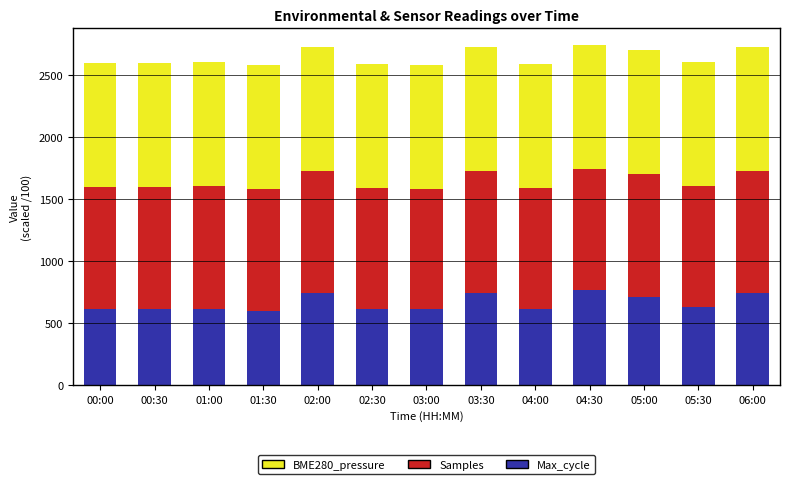

What is the total value across all series at 03:00?

2582.5